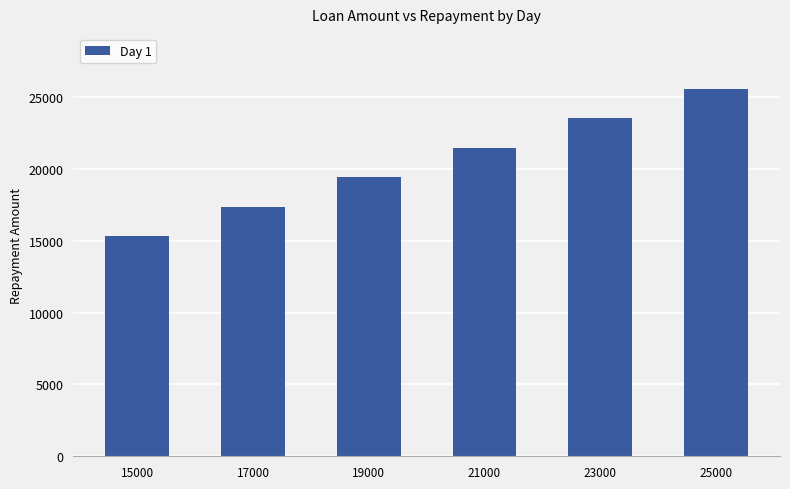

Reading left to right, extract all data points from this chart.

15330	17374	19418	21462	23506	25550